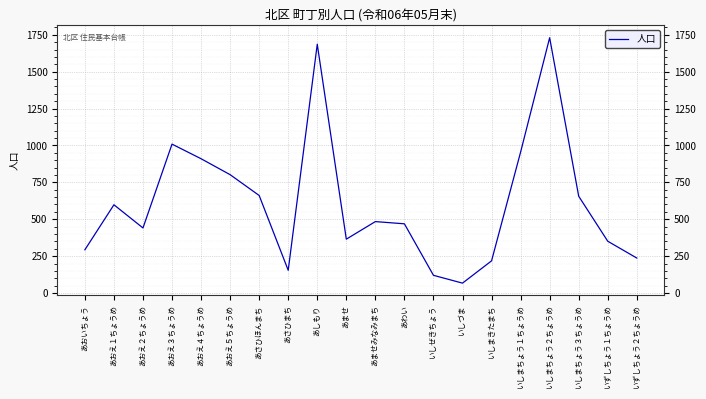

What is the change in value from あおえ２ちょうめ to あさひほんまち?

+220